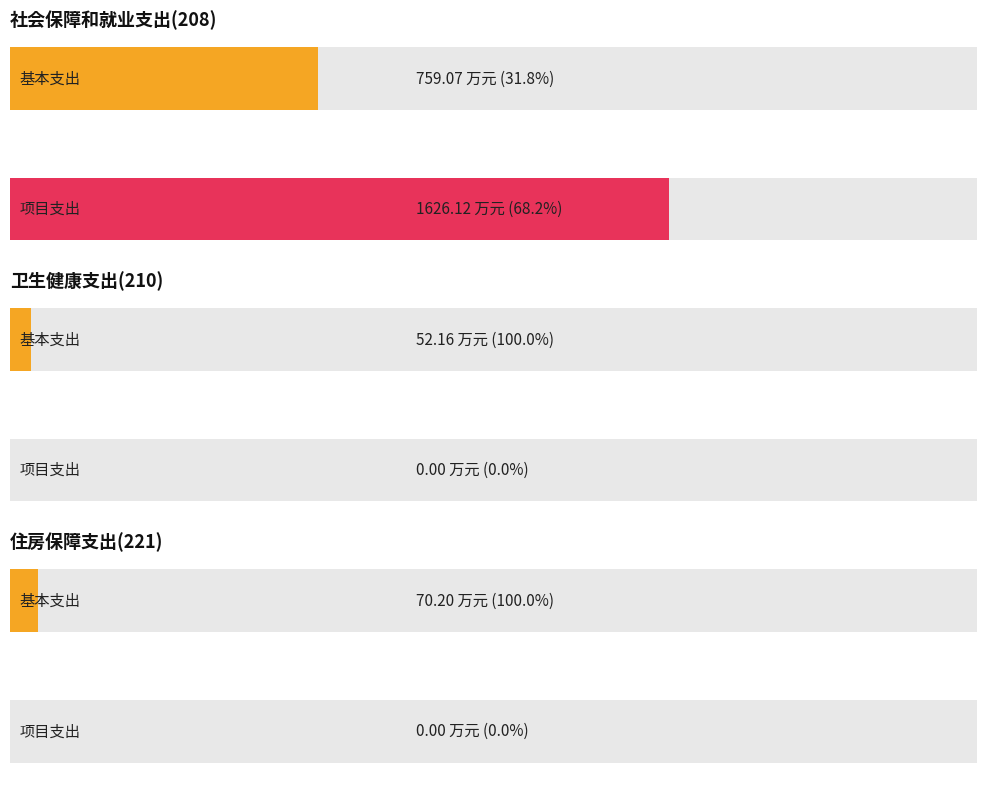

List the labels in order of 项目支出 value, largest first.

社会保障和就业支出(208), 卫生健康支出(210), 住房保障支出(221)